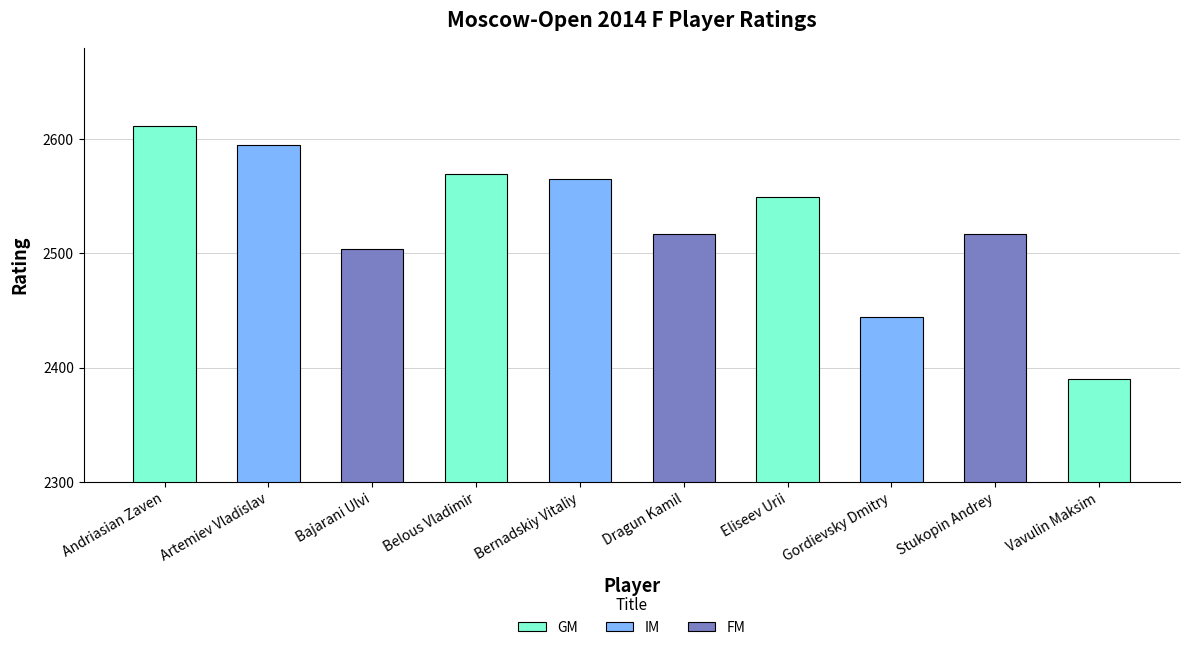

What position from the right is Belous Vladimir?

7